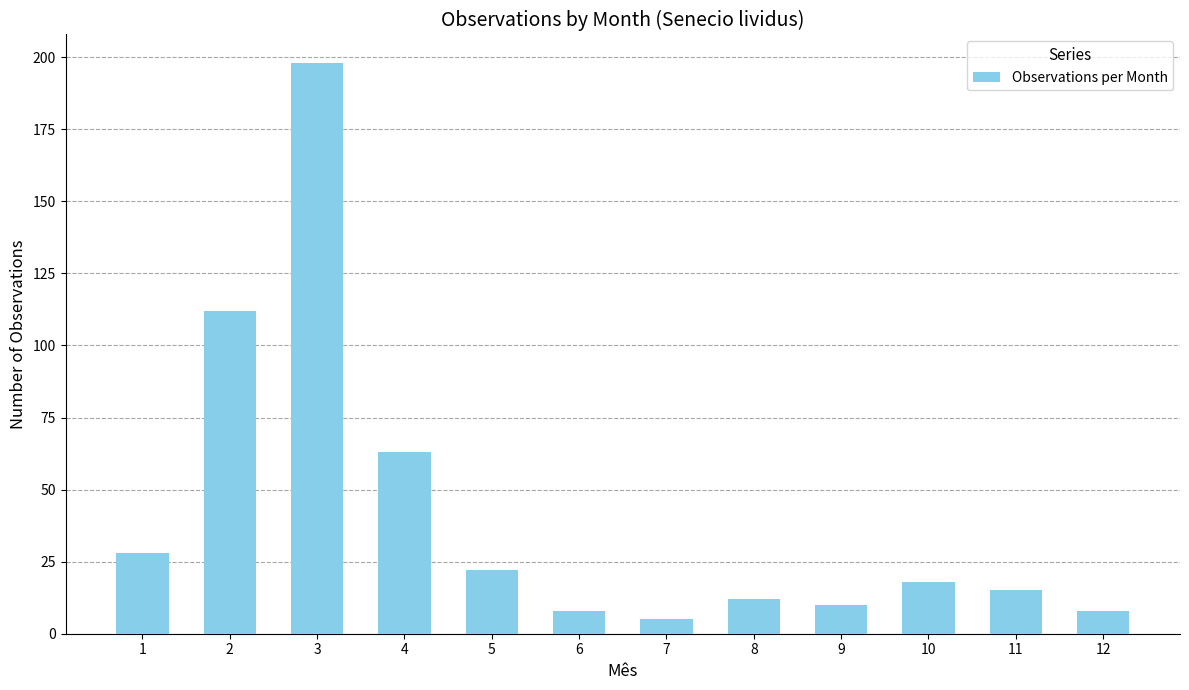

What is the average value?

42